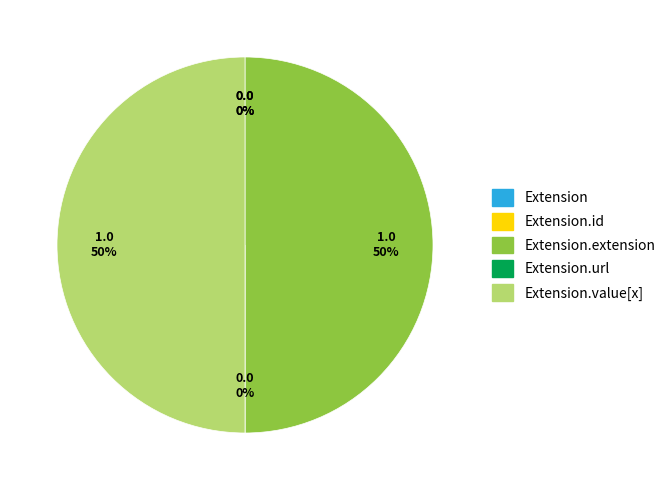

Which category has the smallest portion of the pie?

Extension